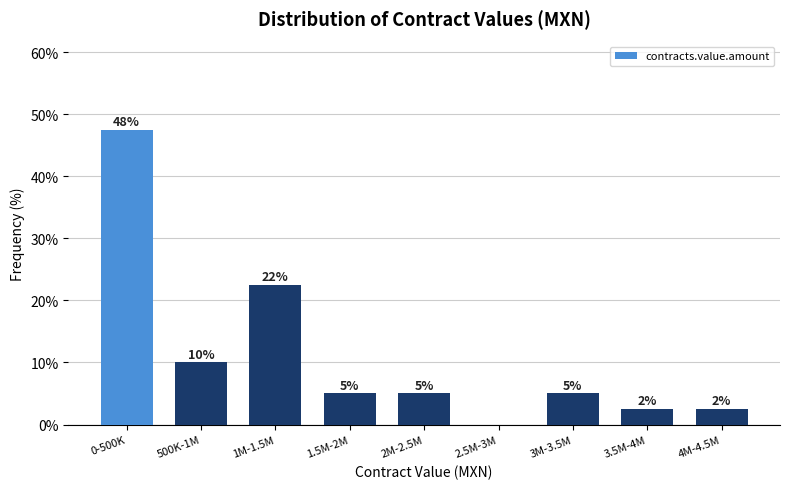

At which label does the data first exceed 5?

0-500K